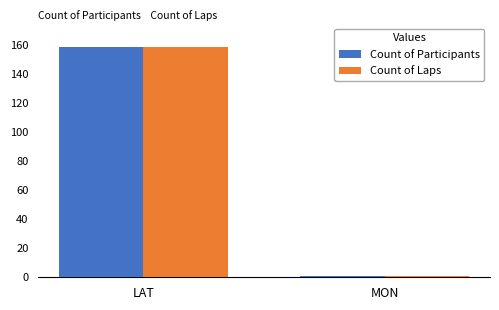

Which category has the highest value across all series?

LAT